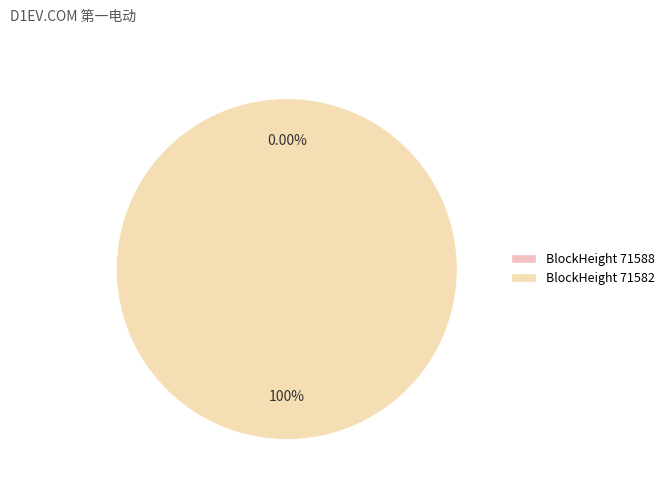

Rank the categories by value from highest to lowest.

71582, 71588